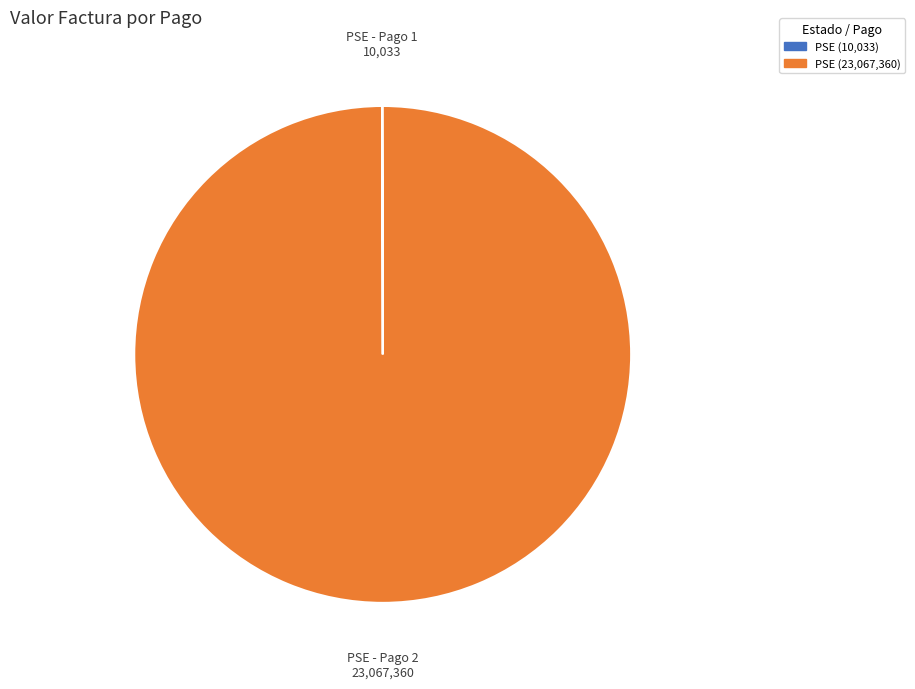

Which category has the biggest portion of the pie?

PSE (23,067,360)